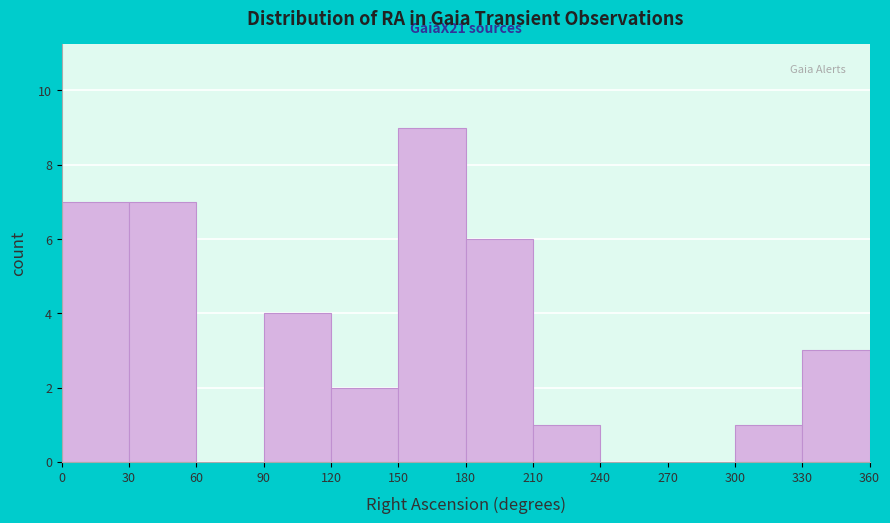

Over which range of the x-axis is the bar tallest?

150 to 180